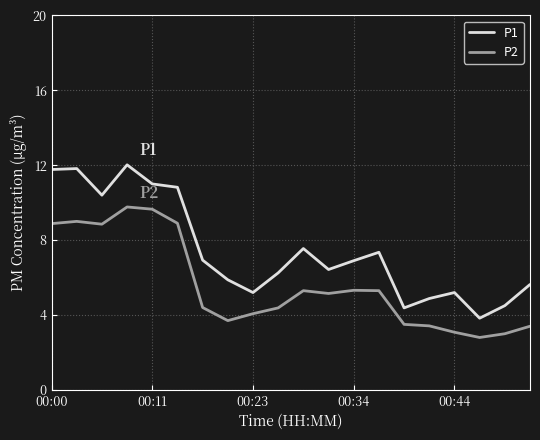

Which series has the largest total across all categories?

P1